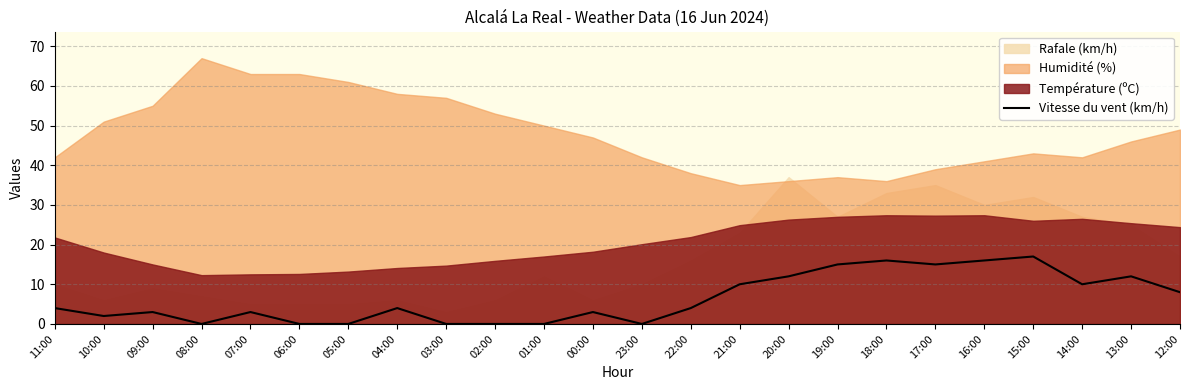

Reading left to right, transcribe all the data shown in this chart.

11:00=4	10:00=2	09:00=3	08:00=0	07:00=3	06:00=0	05:00=0	04:00=4	03:00=0	02:00=0	01:00=0	00:00=3	23:00=0	22:00=4	21:00=10	20:00=12	19:00=15	18:00=16	17:00=15	16:00=16	15:00=17	14:00=10	13:00=12	12:00=8